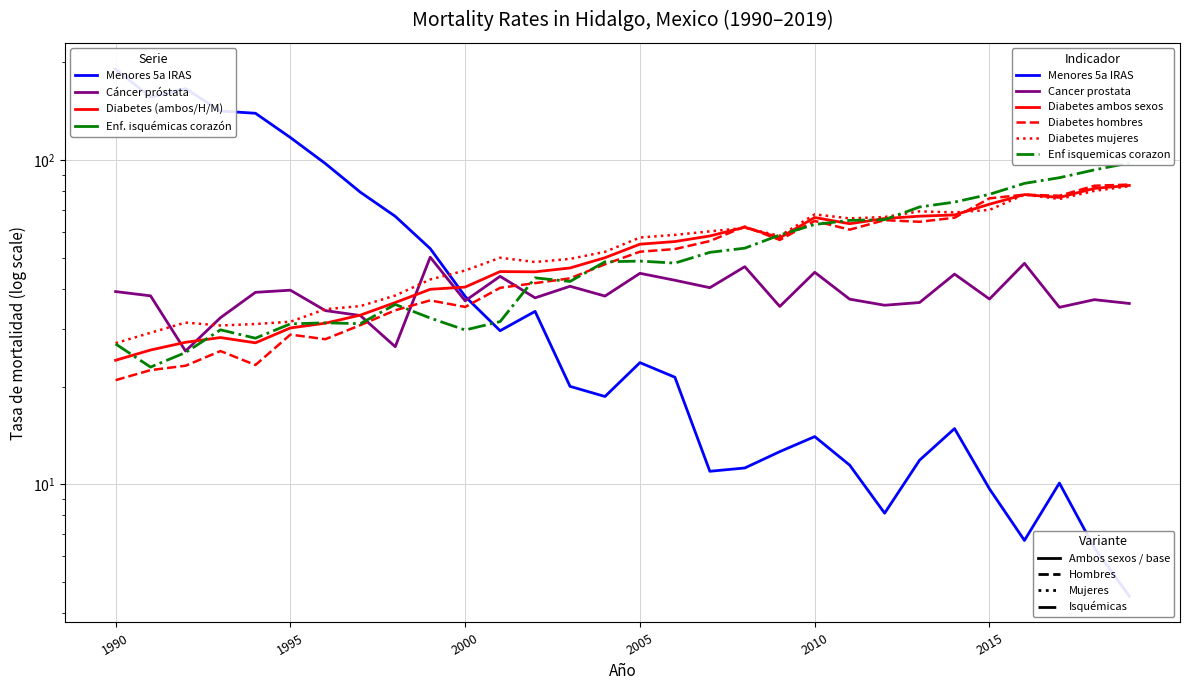

Rank the series at 2015 from highest to lowest value.

Enf isquemicas corazon, Diabetes hombres, Diabetes ambos sexos, Diabetes mujeres, Cancer prostata, Menores 5a IRAS